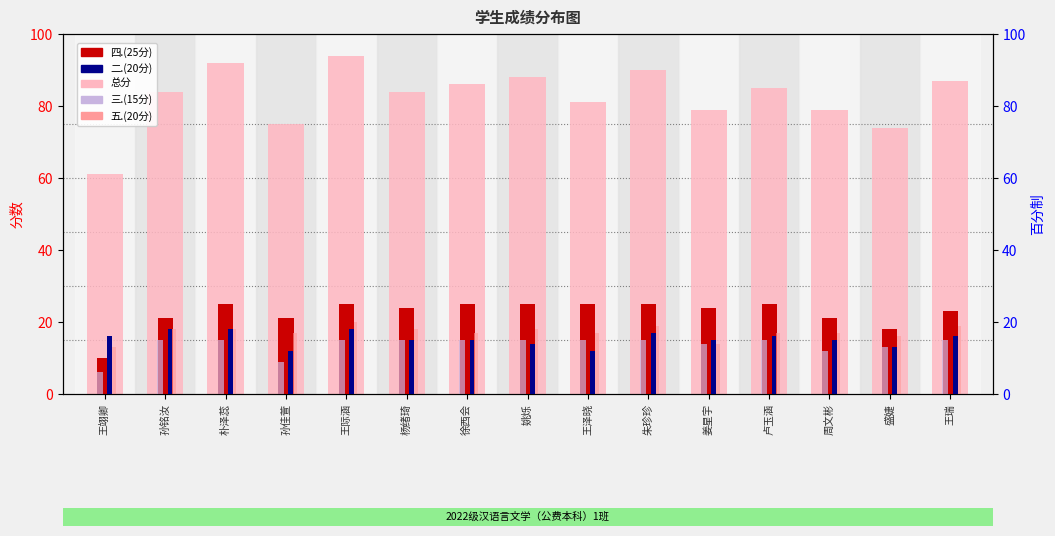

Reading left to right, transcribe all the data shown in this chart.

总分: 61	84	92	75	94	84	86	88	81	90	79	85	79	74	87
四.(25分): 10	21	25	21	25	24	25	25	25	25	24	25	21	18	23
三.(15分): 6	15	15	9	15	15	15	15	15	15	14	15	12	13	15
五.(20分): 13	18	18	17	20	18	17	18	17	19	14	17	17	16	19
二.(20分): 16	18	18	12	18	15	15	14	12	17	15	16	15	13	16